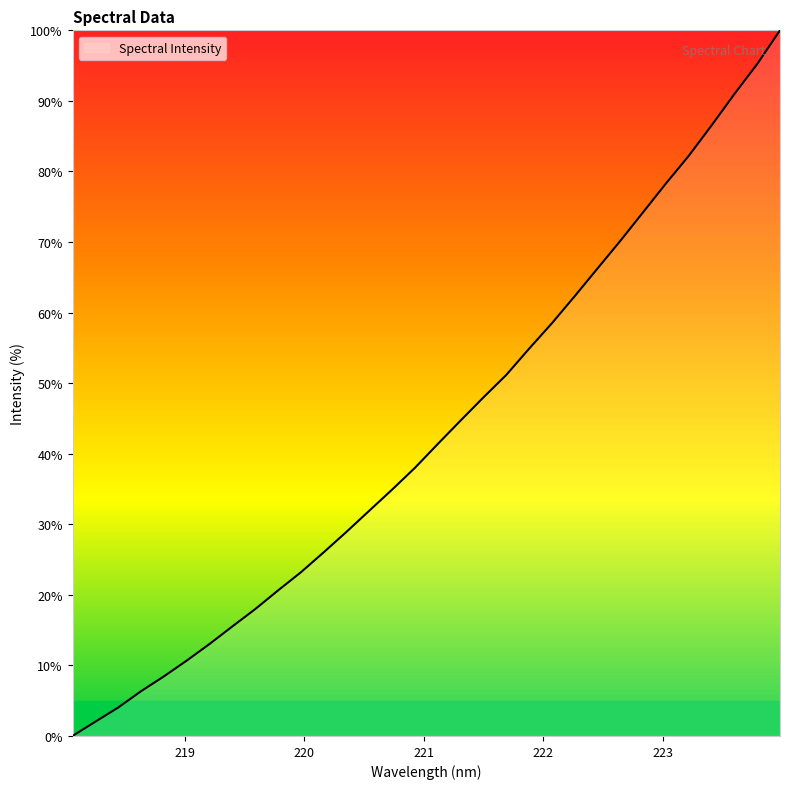

What is the maximum value shown in the chart?

100.0